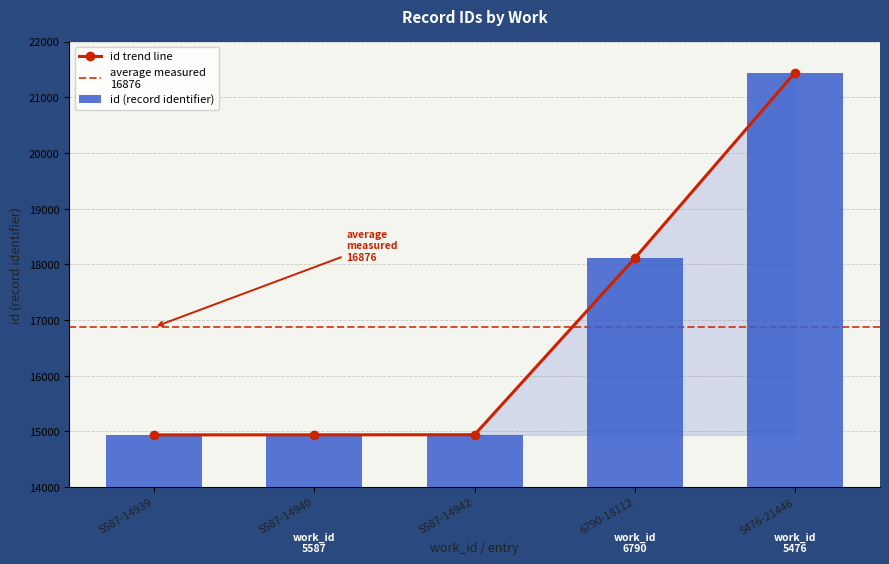

What is the label of the 5th bar from the right?

5587-14939